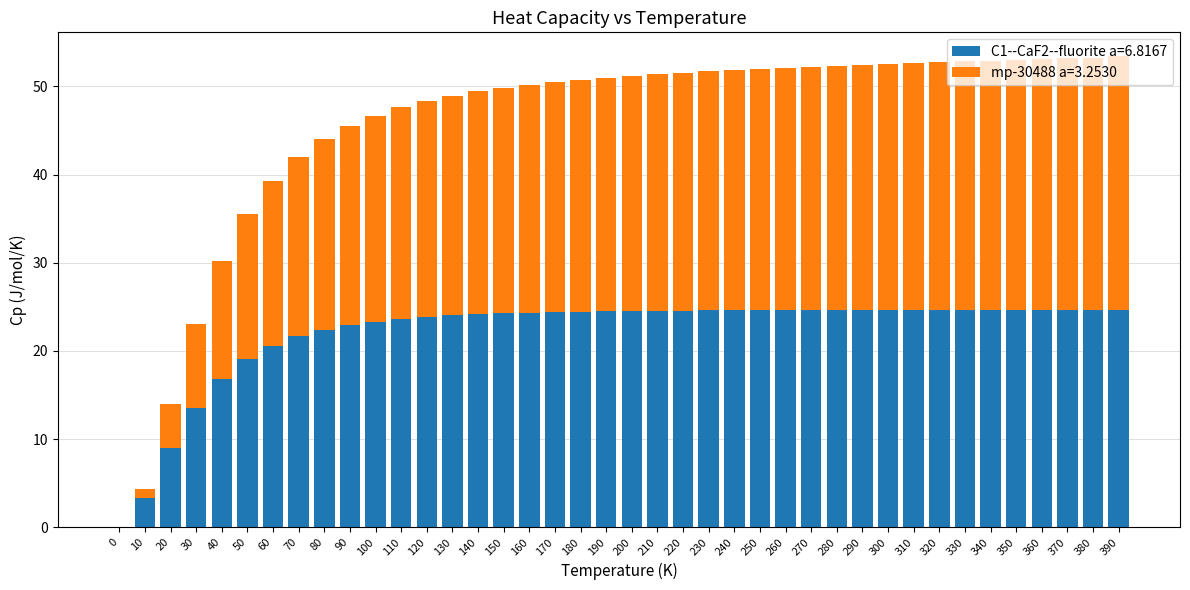

The value of C1--CaF2--fluorite a=6.8167 at 20 is 12.3. True or false?

False